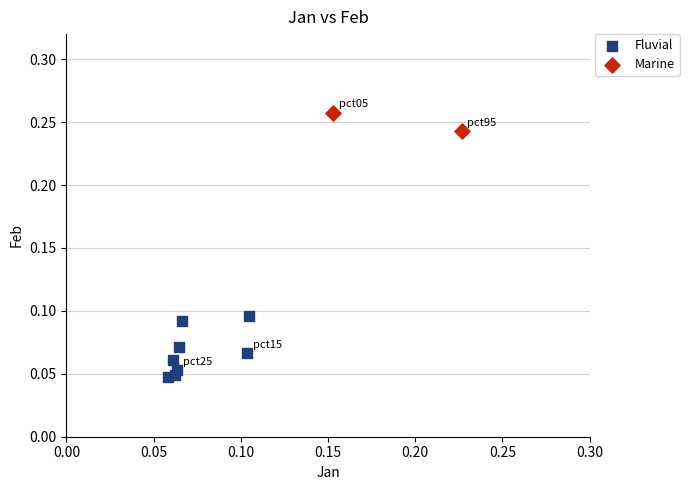

What are all the series names shown in the legend?

Fluvial, Marine